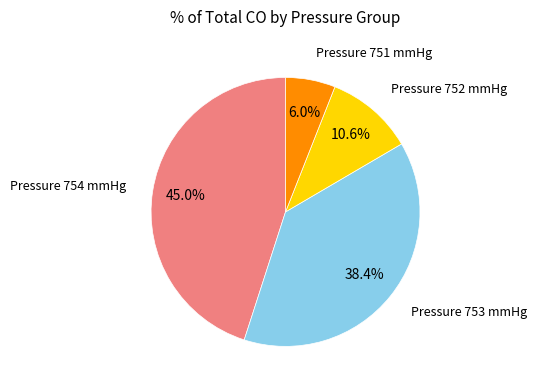

Is there any slice that represents more than half of the pie?

No